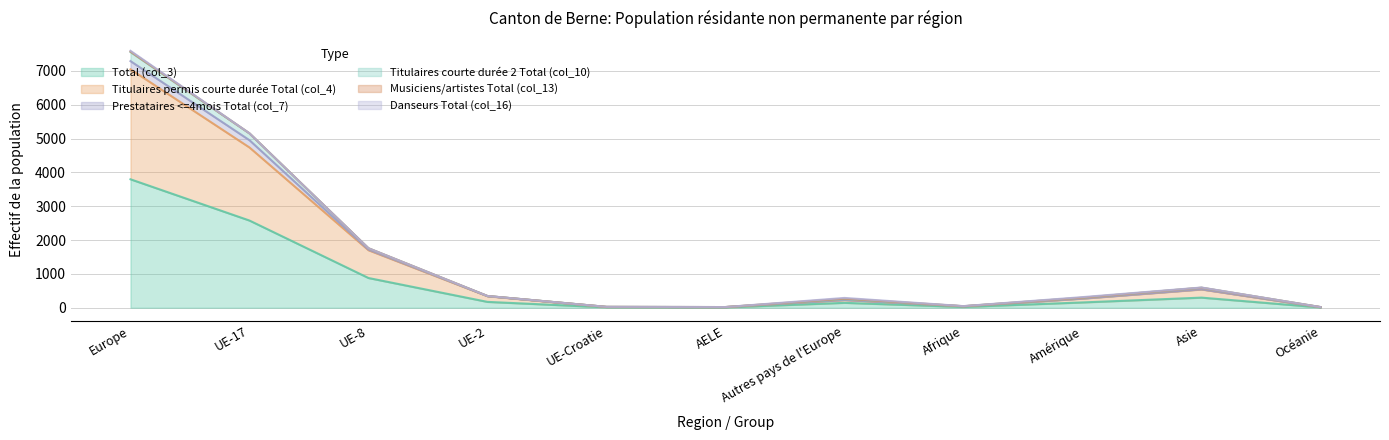

True or false: Titulaires permis courte durée Total (col_4) and Total (col_3) cross at least once.

False